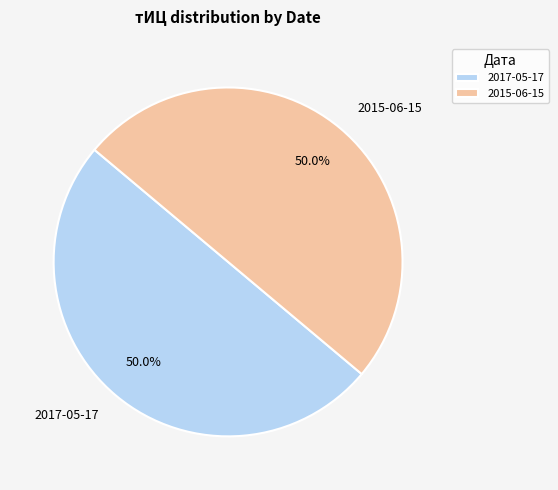

What is the ratio of the value at 2017-05-17 to the value at 2015-06-15?

1.0